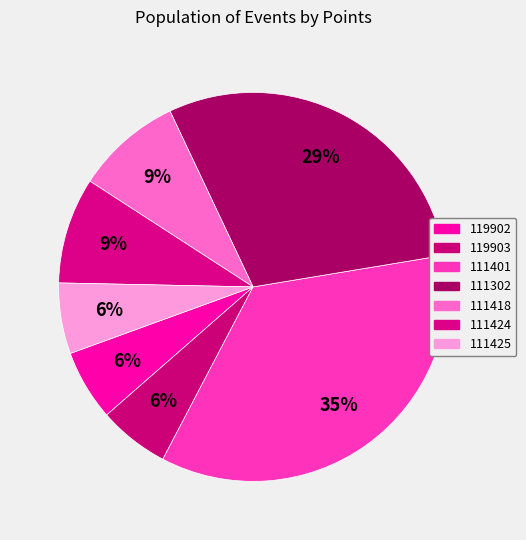

To the nearest percent, what percentage of the pie is 111401?

35%